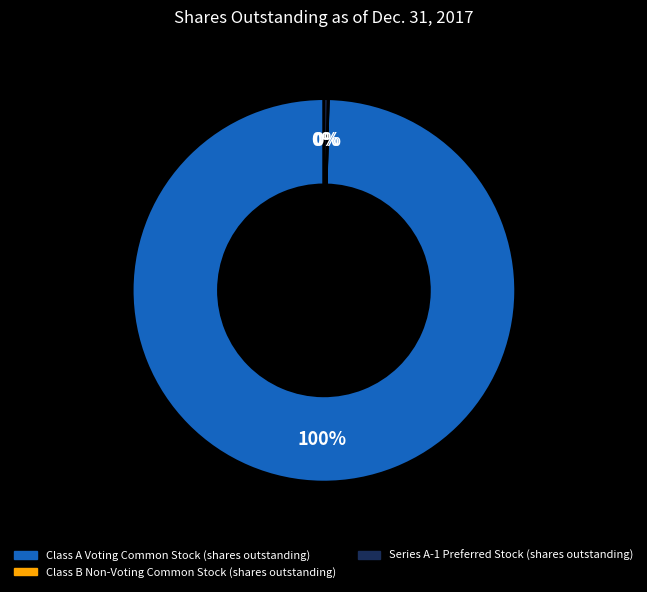

To the nearest percent, what is the difference between the largest and smallest slice percentages?

100%